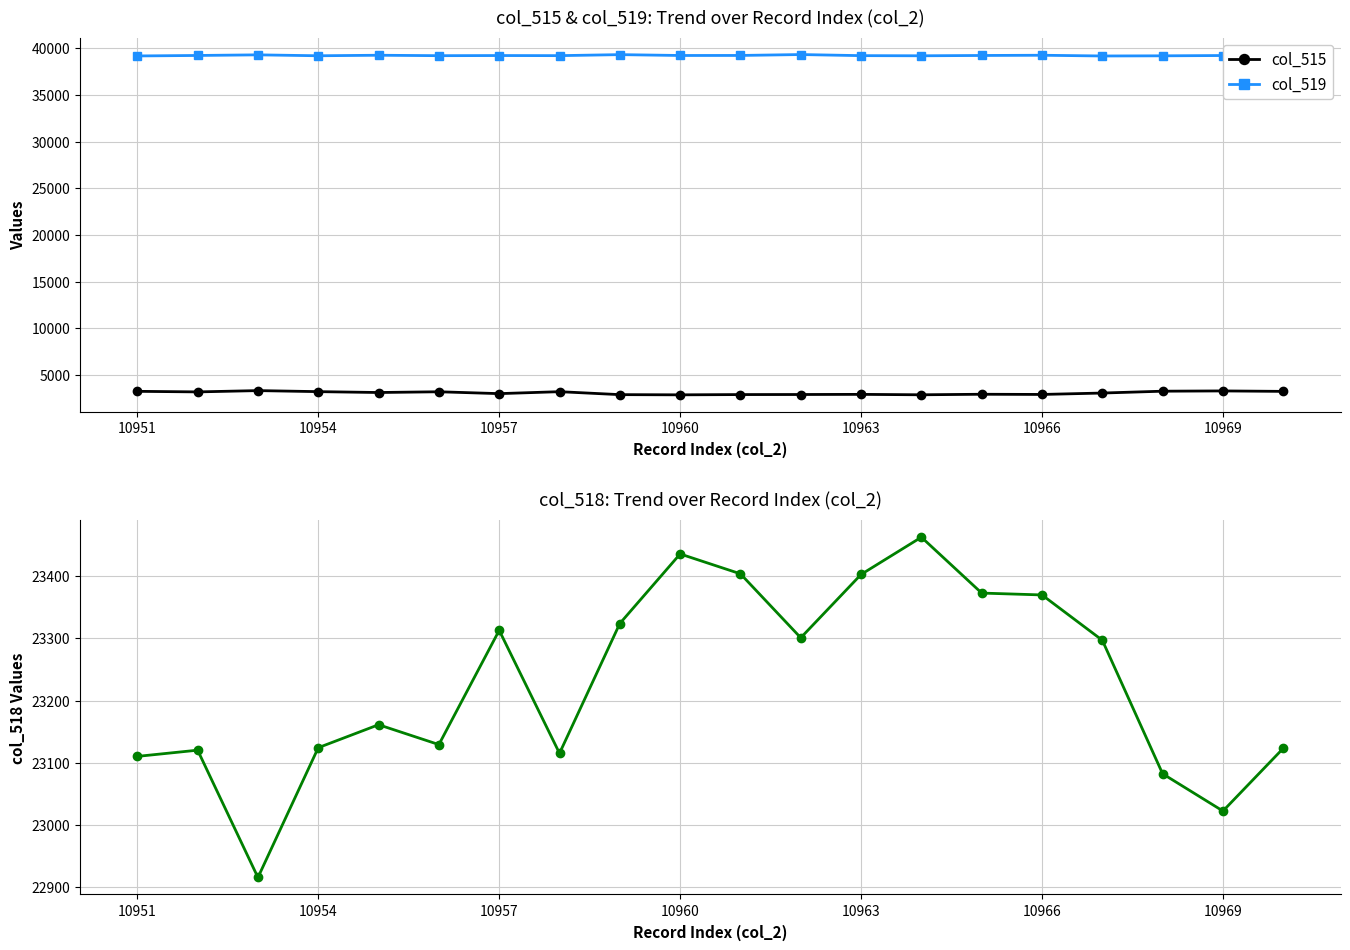

Reading right to left, transcribe all the data shown in this chart.

col_515: 3257	3305	3277	3079	2928	2949	2892	2937	2922	2915	2887	2908	3225	3016	3215	3136	3229	3340	3201	3262
col_519: 39155	39208	39176	39159	39237	39213	39180	39195	39312	39216	39212	39303	39195	39206	39191	39238	39182	39280	39214	39163
col_518: 23123	23022	23082	23297	23370	23373	23463	23403	23301	23404	23436	23324	23115	23313	23129	23161	23124	22915	23120	23110